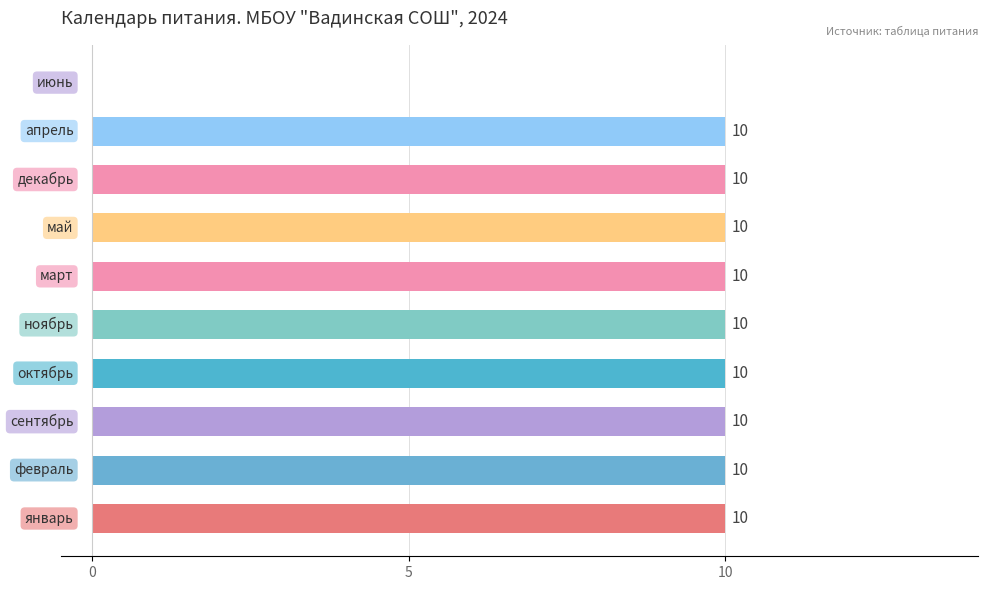

How many values are between 10 and 11?

9